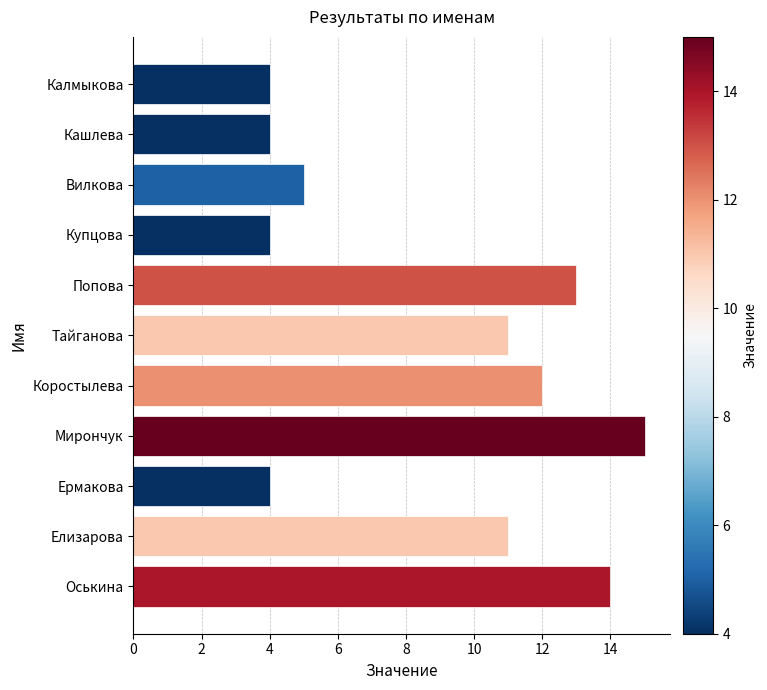

What is the minimum value shown in the chart?

4